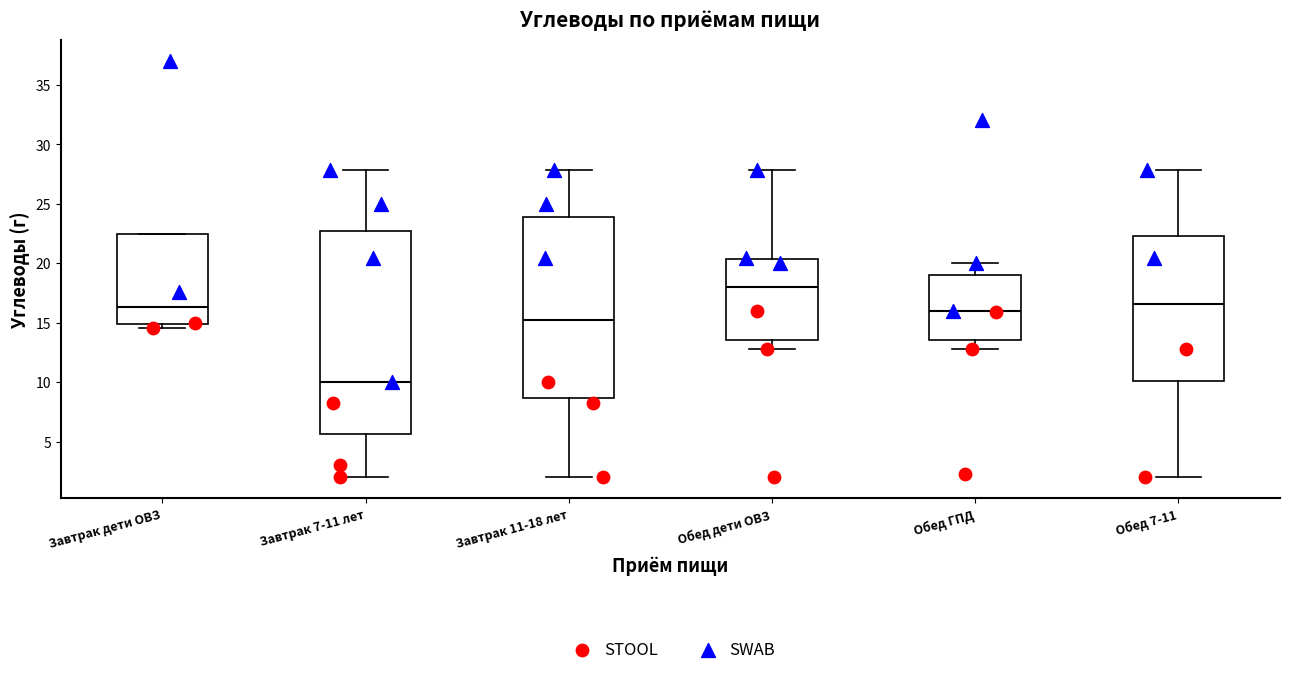

Where does the lower whisker of the box for Завтрак 7-11 лет end on the y-axis? The values are not printed on the chart, so give them approximately, as read against the axis.

2.0